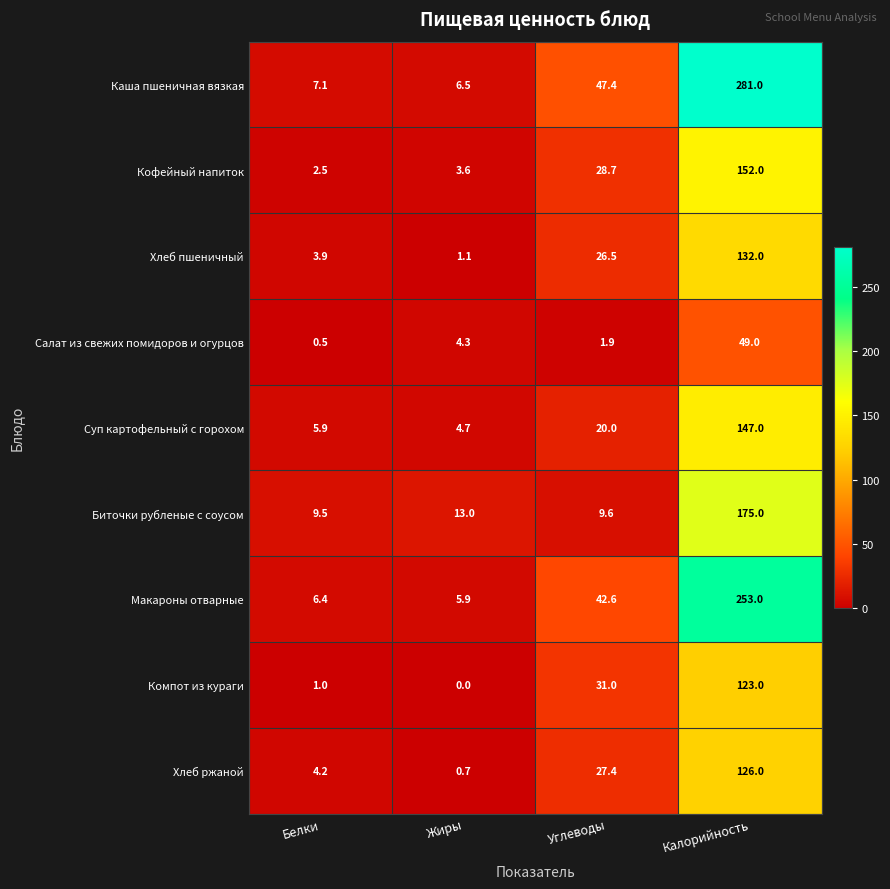

Rank the series at Белки from highest to lowest value.

Биточки рубленые с соусом, Каша пшеничная вязкая, Макароны отварные, Суп картофельный с горохом, Хлеб ржаной, Хлеб пшеничный, Кофейный напиток, Компот из кураги, Салат из свежих помидоров и огурцов